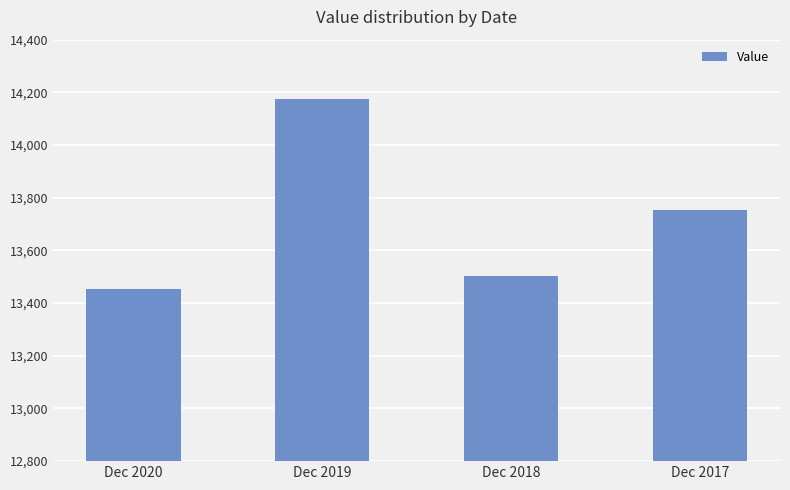

Reading left to right, list all the values displayed in this chart.

Dec 2020=13452.1	Dec 2019=14174.6	Dec 2018=13503.9	Dec 2017=13752.8